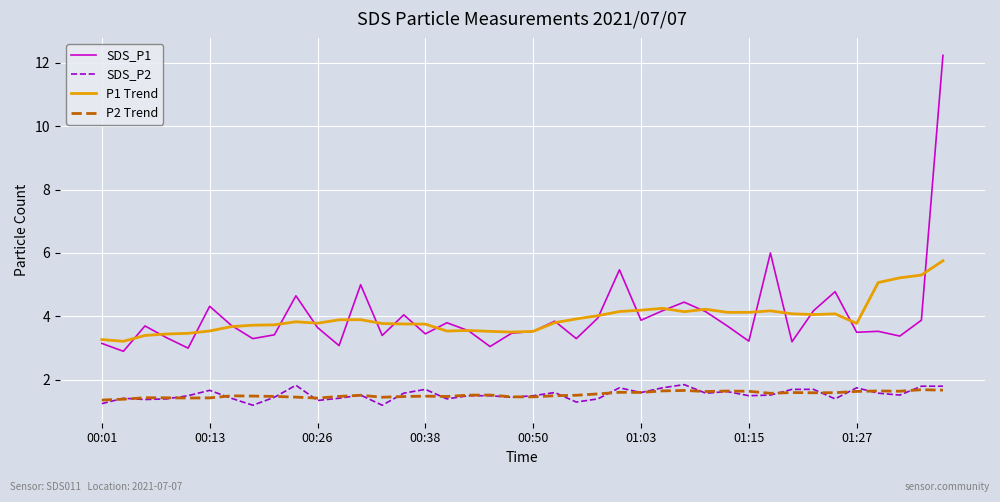

True or false: SDS_P2 and SDS_P1 cross at least once.

False